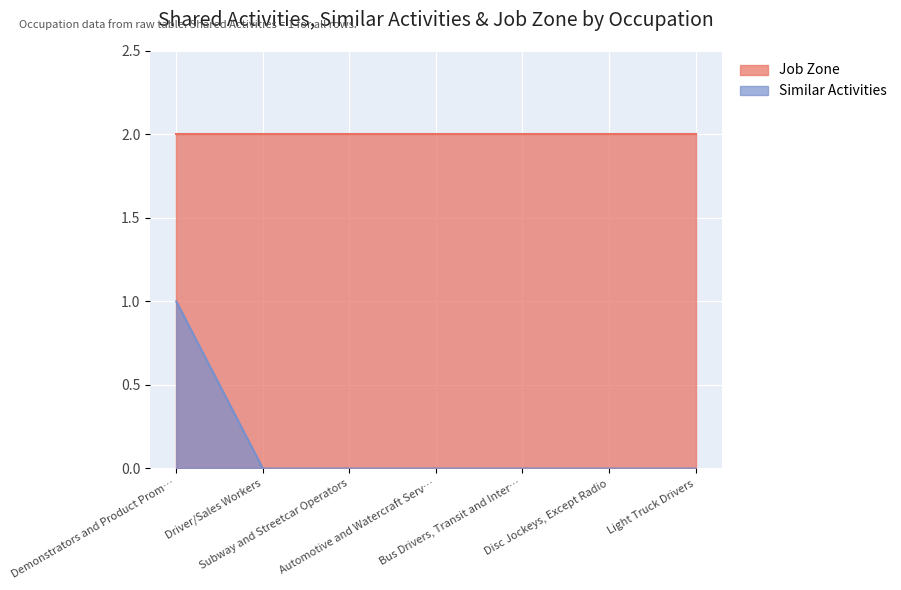

What is the difference between the maximum and minimum values?

1